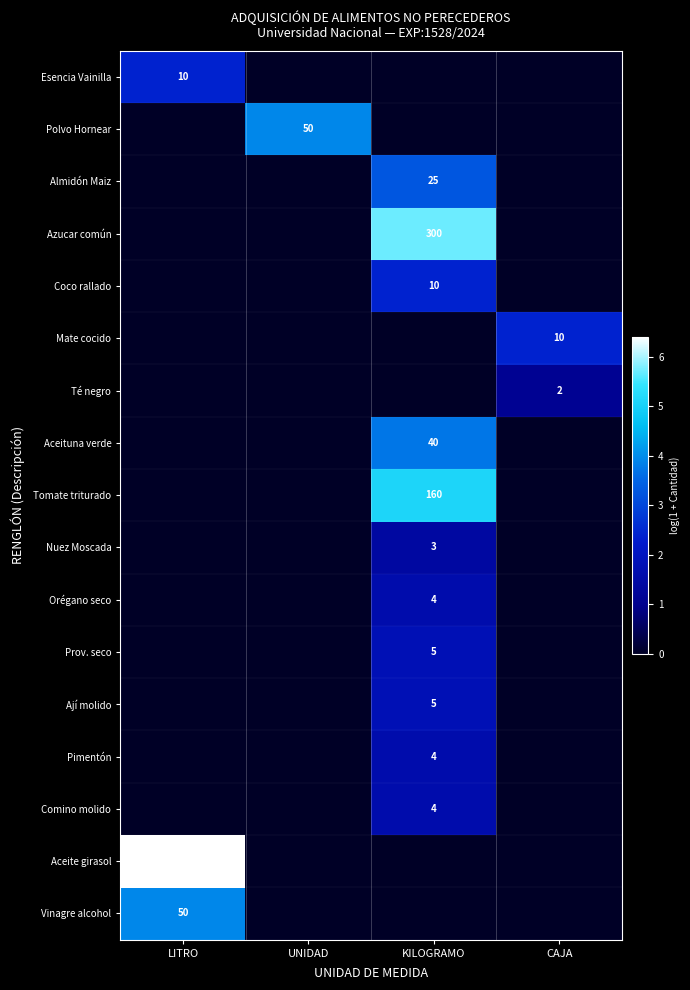

True or false: Esencia Vainilla has a value of 10 at LITRO.

True